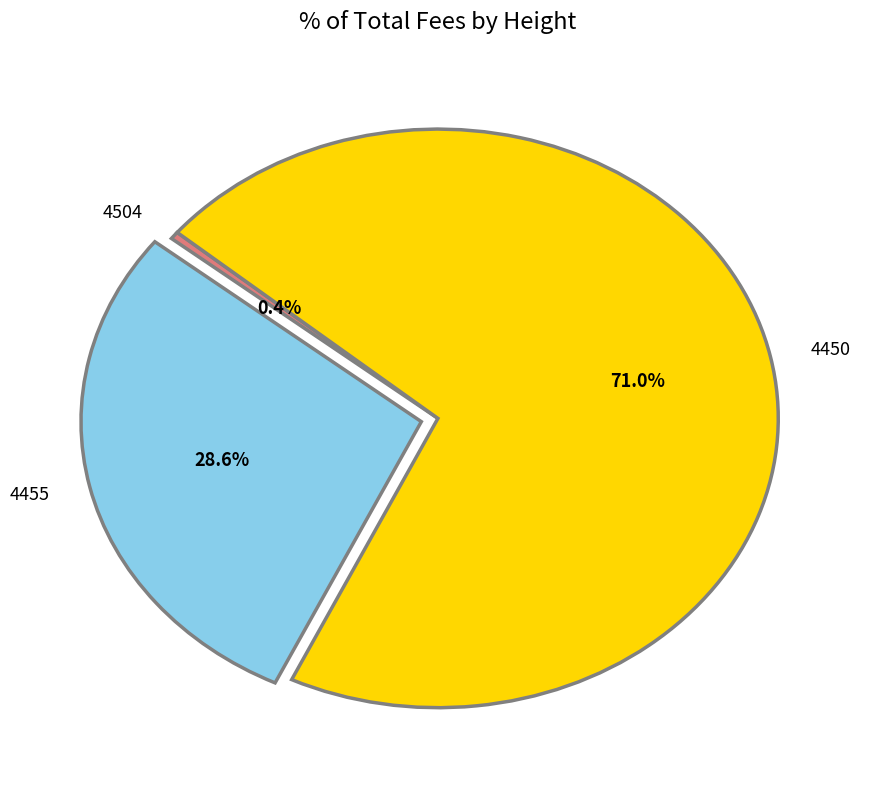

Which has a higher value, 4504 or 4455?

4455